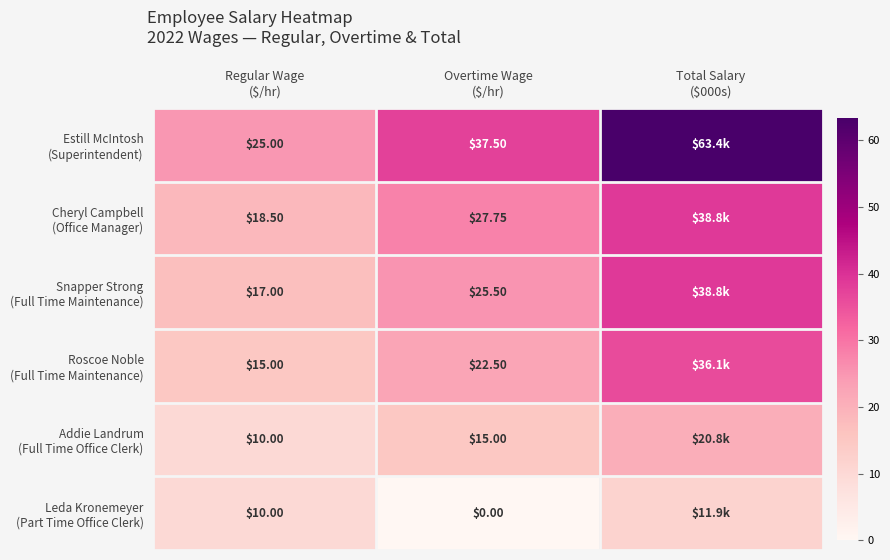

True or false: Addie Landrum (Full Time Office Clerk) has a value of 20.8 at Total Salary ($000s).

True